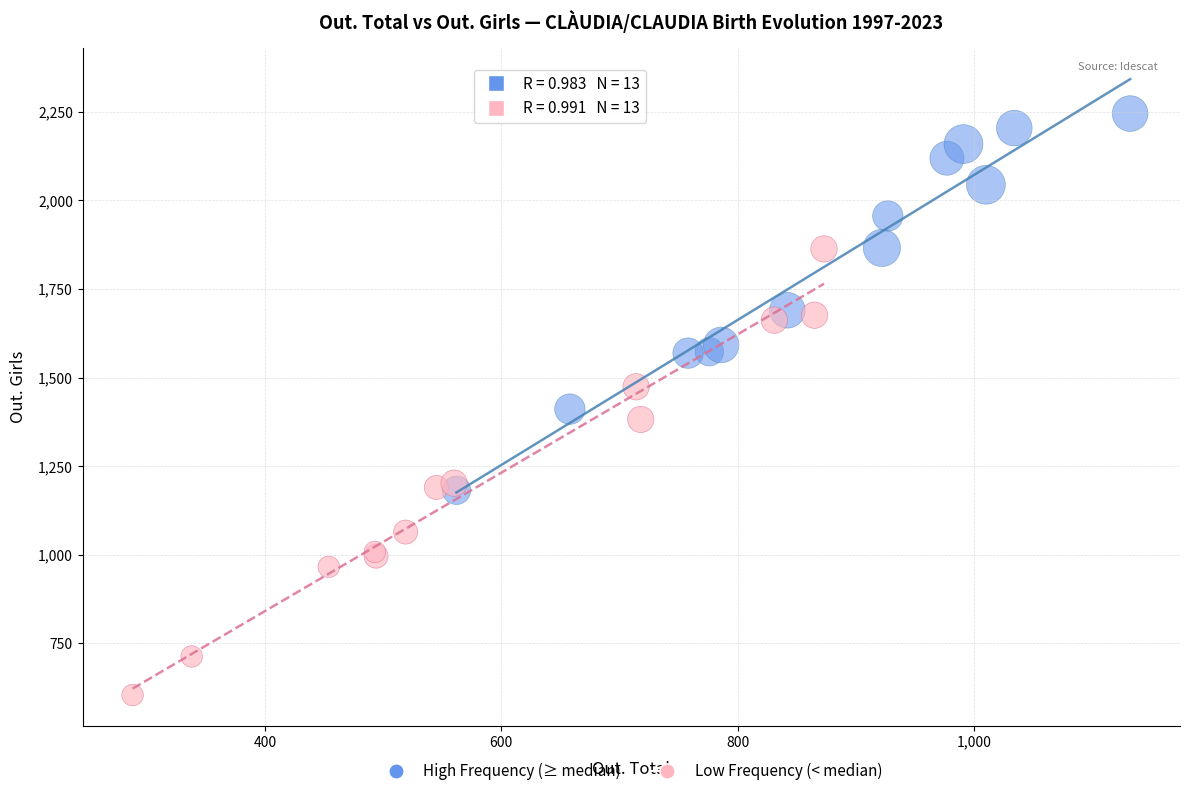

Which series reaches the maximum Y coordinate?

High Frequency (≥ median)